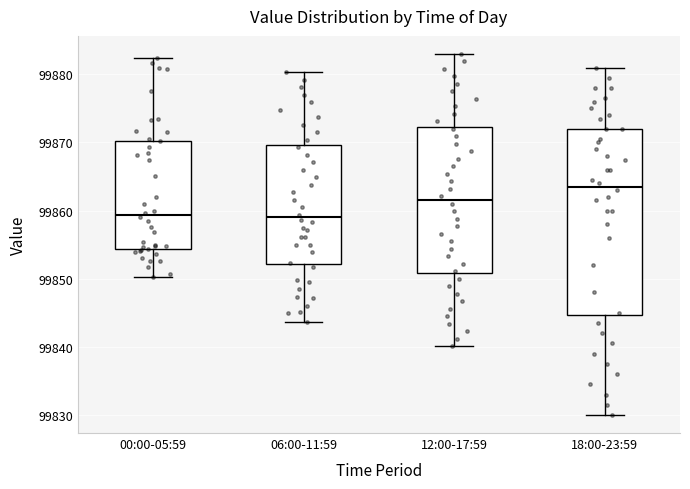

Reading left to right, read every box against the y-axis: the position of its median line, the range the box covers, and the ends of its whiskers. The values are not printed on the chart, so give them approximately, as read against the axis.

00:00-05:59: median 99859, box 99854 to 99870, whiskers 99850 to 99882
06:00-11:59: median 99859, box 99852 to 99870, whiskers 99844 to 99880
12:00-17:59: median 99862, box 99851 to 99872, whiskers 99840 to 99883
18:00-23:59: median 99864, box 99845 to 99872, whiskers 99830 to 99881